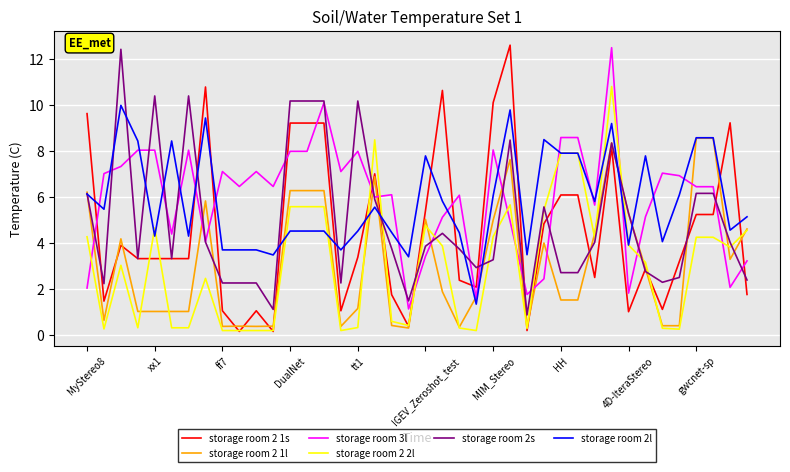

How many distinct data groups are displayed?

6